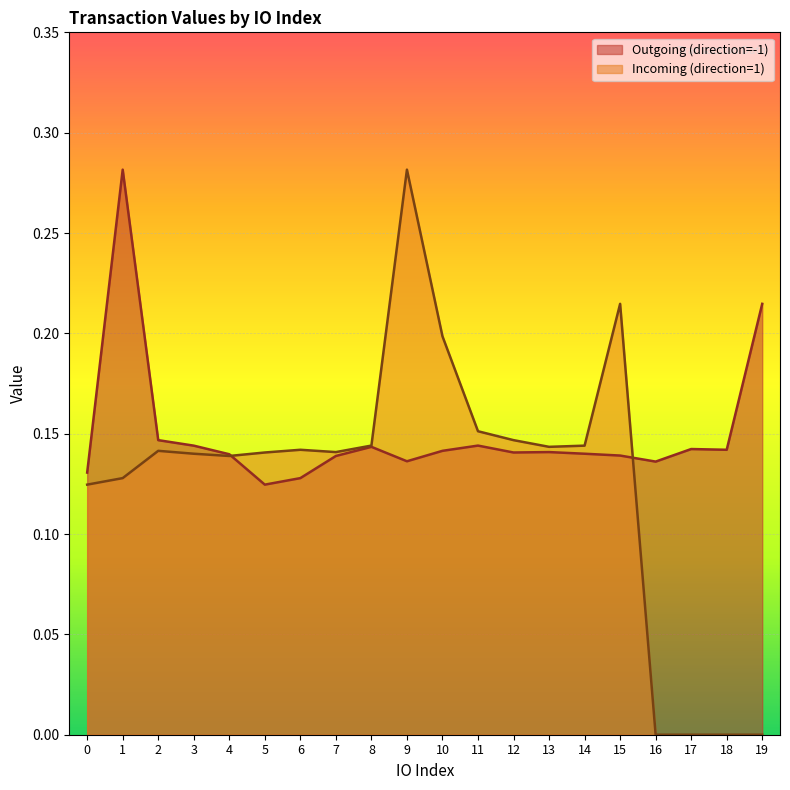

How many Outgoing (direction=-1) values are between 0 and 1?

20